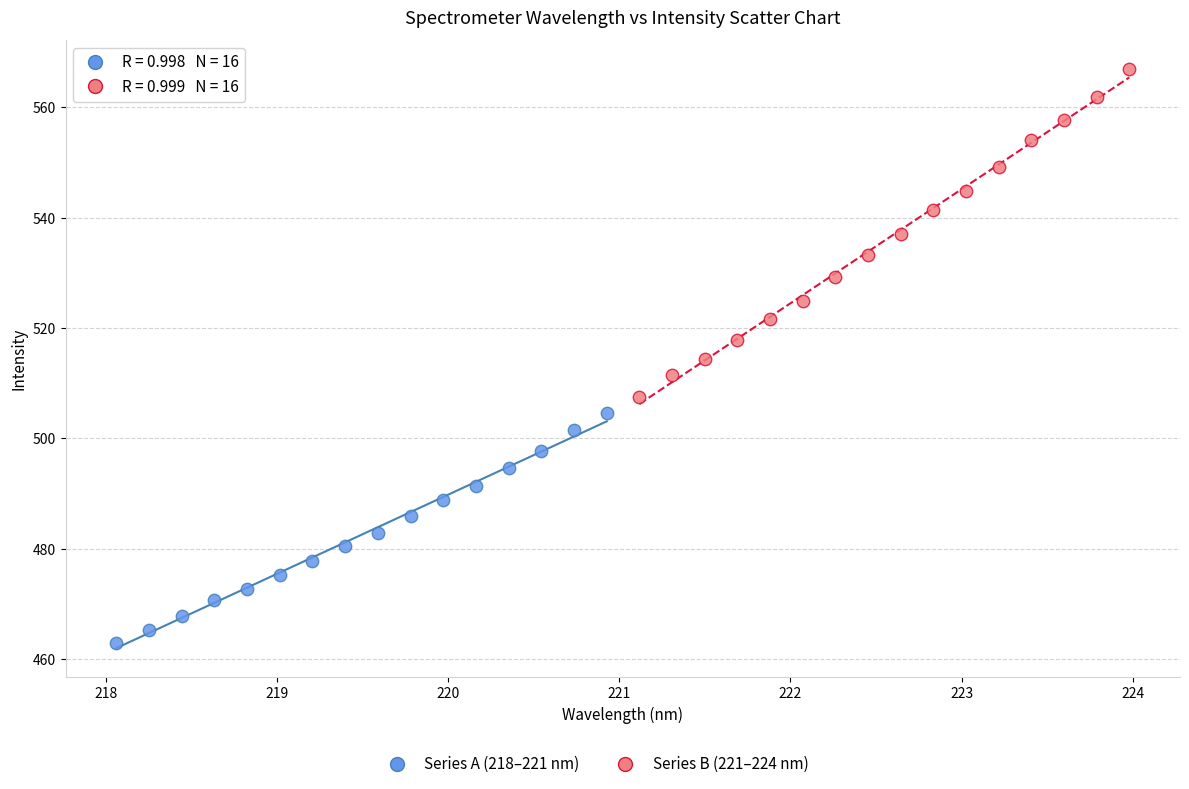

Which series has the widest spread of Y values?

Series B (221–224 nm)